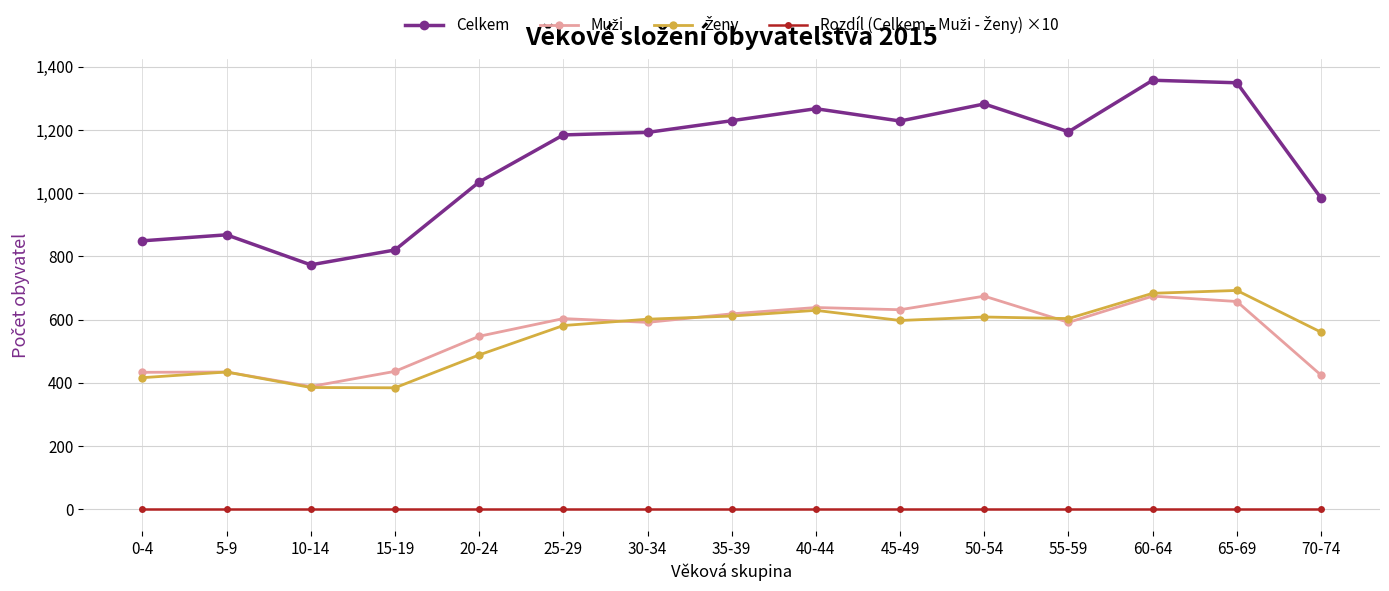

Where is the first local minimum for Celkem?

10-14